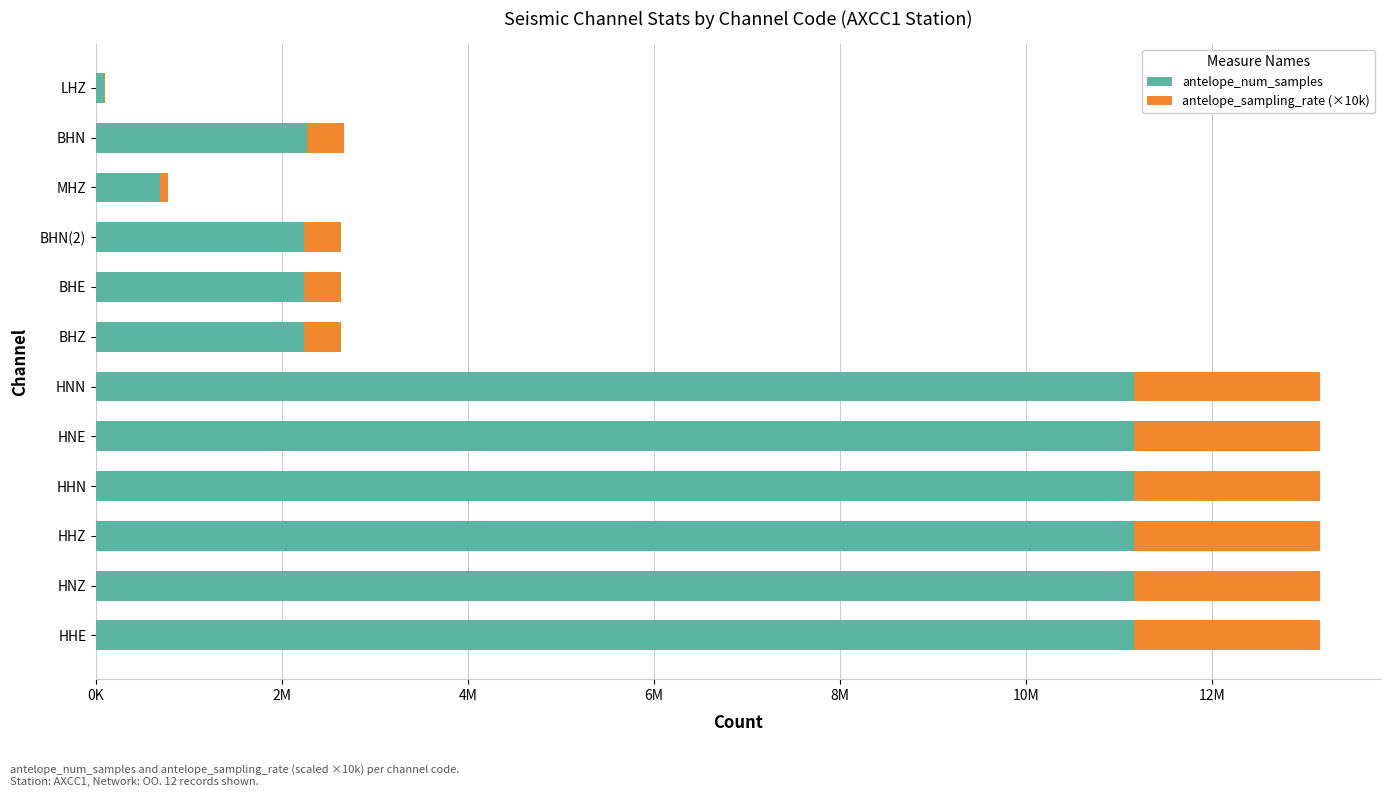

What are all the series names shown in the legend?

antelope_num_samples, antelope_sampling_rate (×10k)